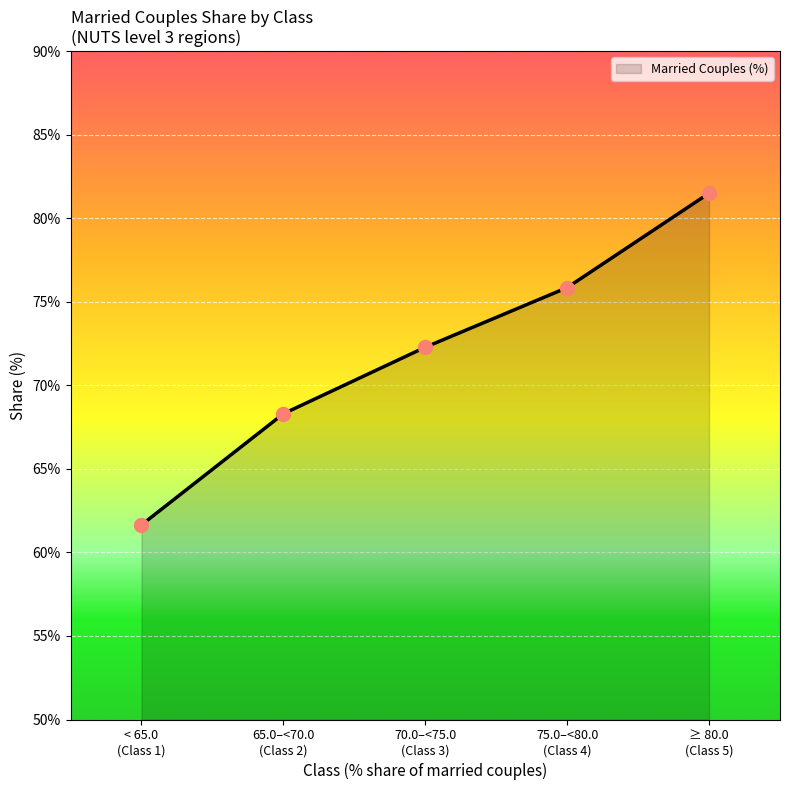

List the labels in order of value, smallest first.

< 65.0
(Class 1), 65.0–<70.0
(Class 2), 70.0–<75.0
(Class 3), 75.0–<80.0
(Class 4), ≥ 80.0
(Class 5)